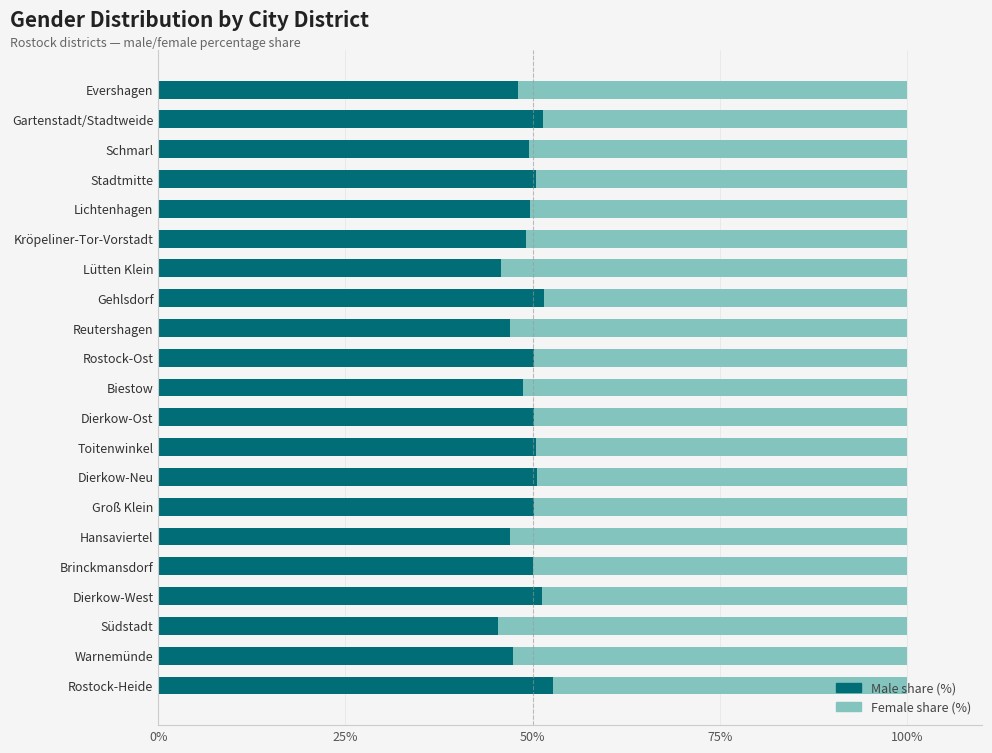

What is the total value across all series at Toitenwinkel?

100.0